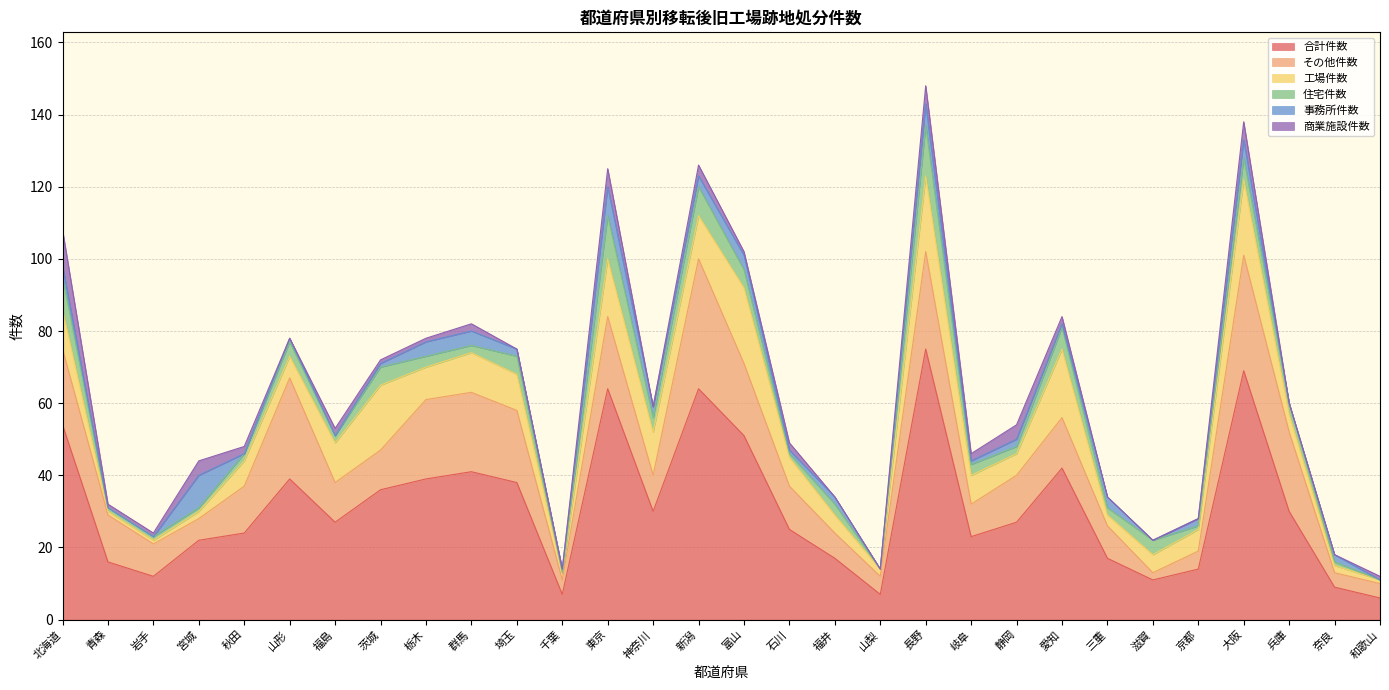

Rank the series by their maximum value, from lowest to highest.

事務所件数, 商業施設件数, 住宅件数, 工場件数, その他件数, 合計件数